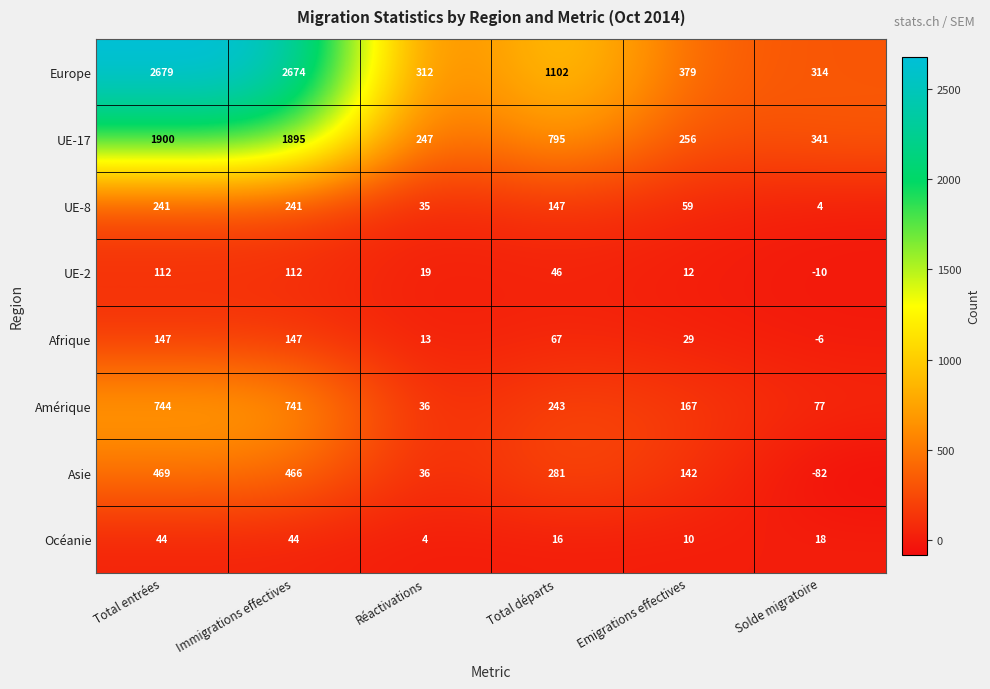

How many Afrique values are between 13 and 147?

5